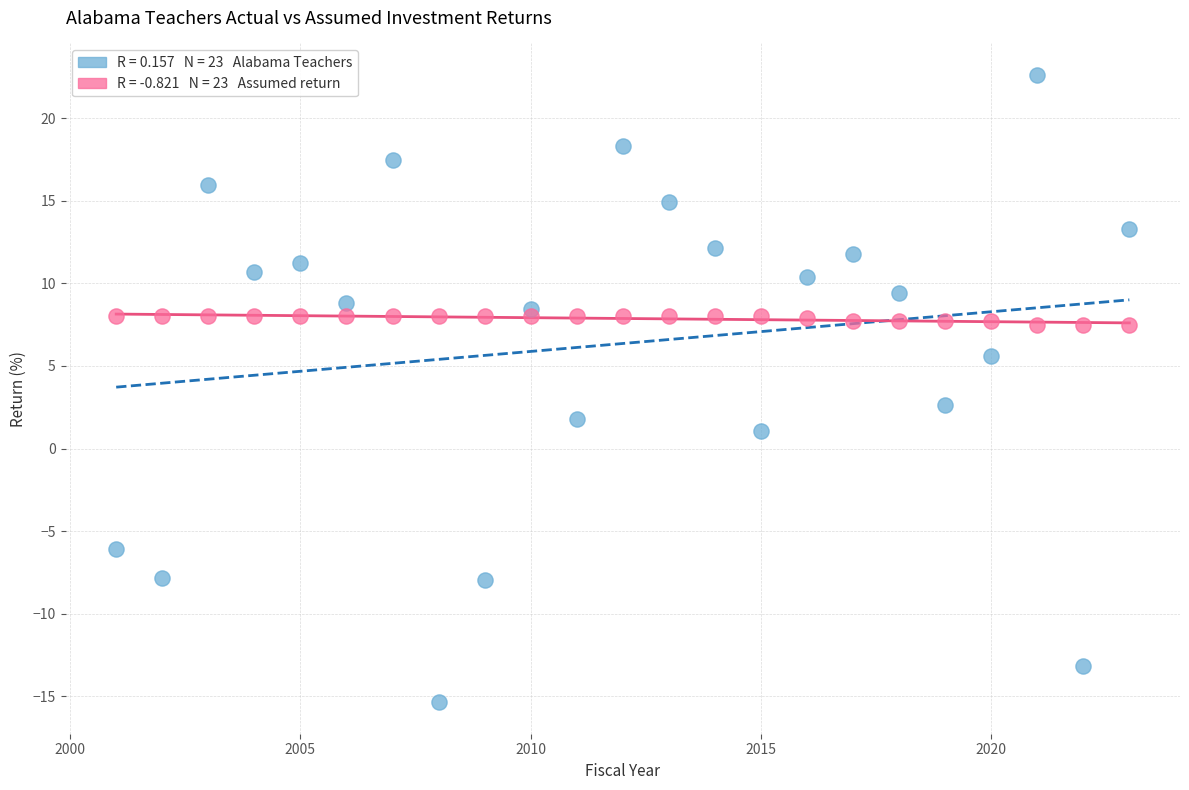

Across all data points, what is the range of Y values (max minus min)?

38.0